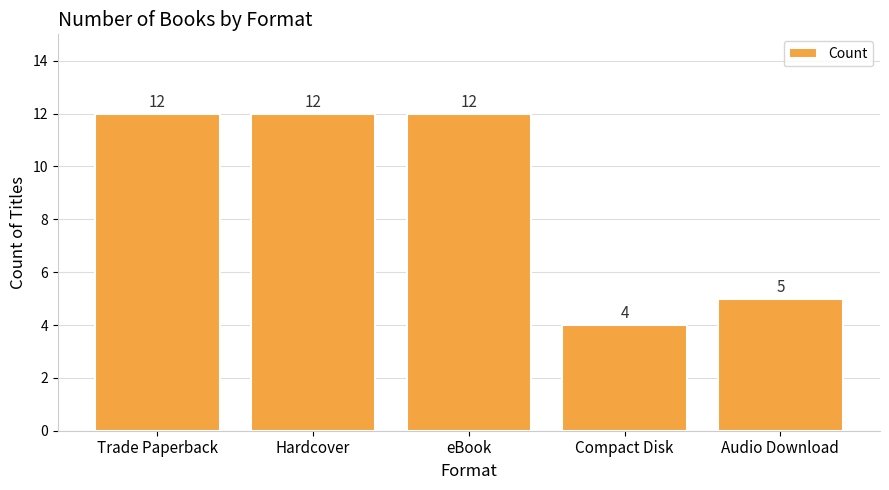

Reading left to right, transcribe all the data shown in this chart.

12	12	12	4	5